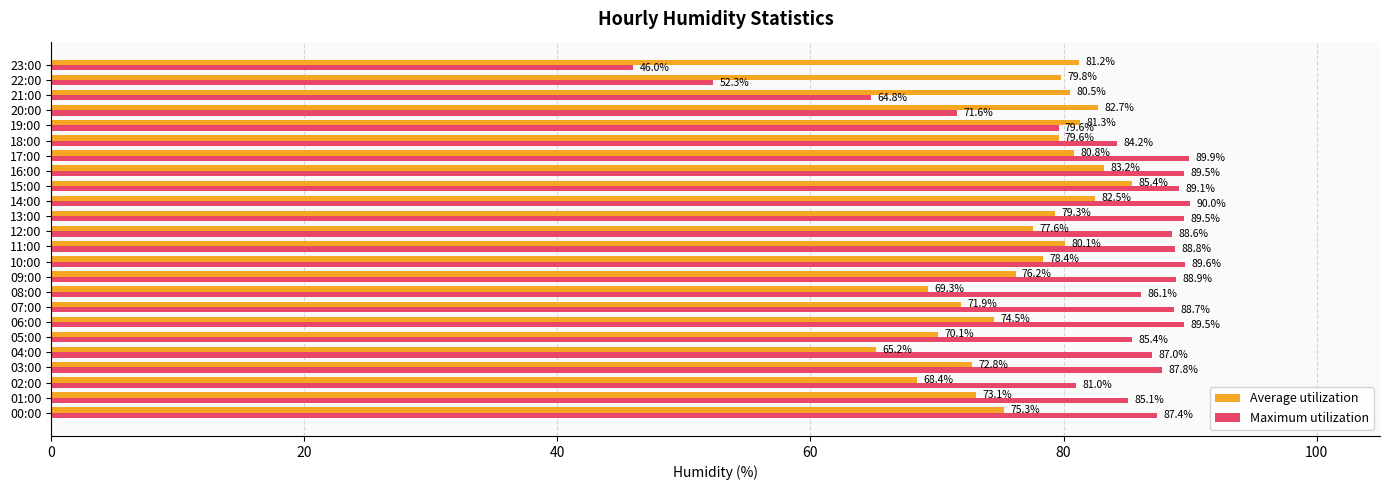

At how many categories does at least one series exceed 53?

24